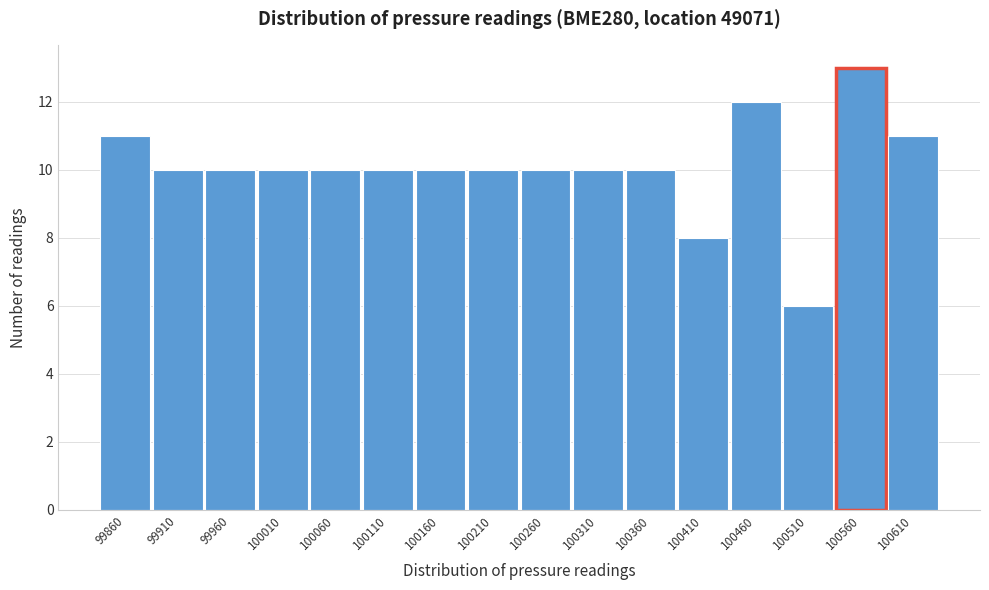

Reading right to left, extract all data points from this chart.

11	13	6	12	8	10	10	10	10	10	10	10	10	10	10	11